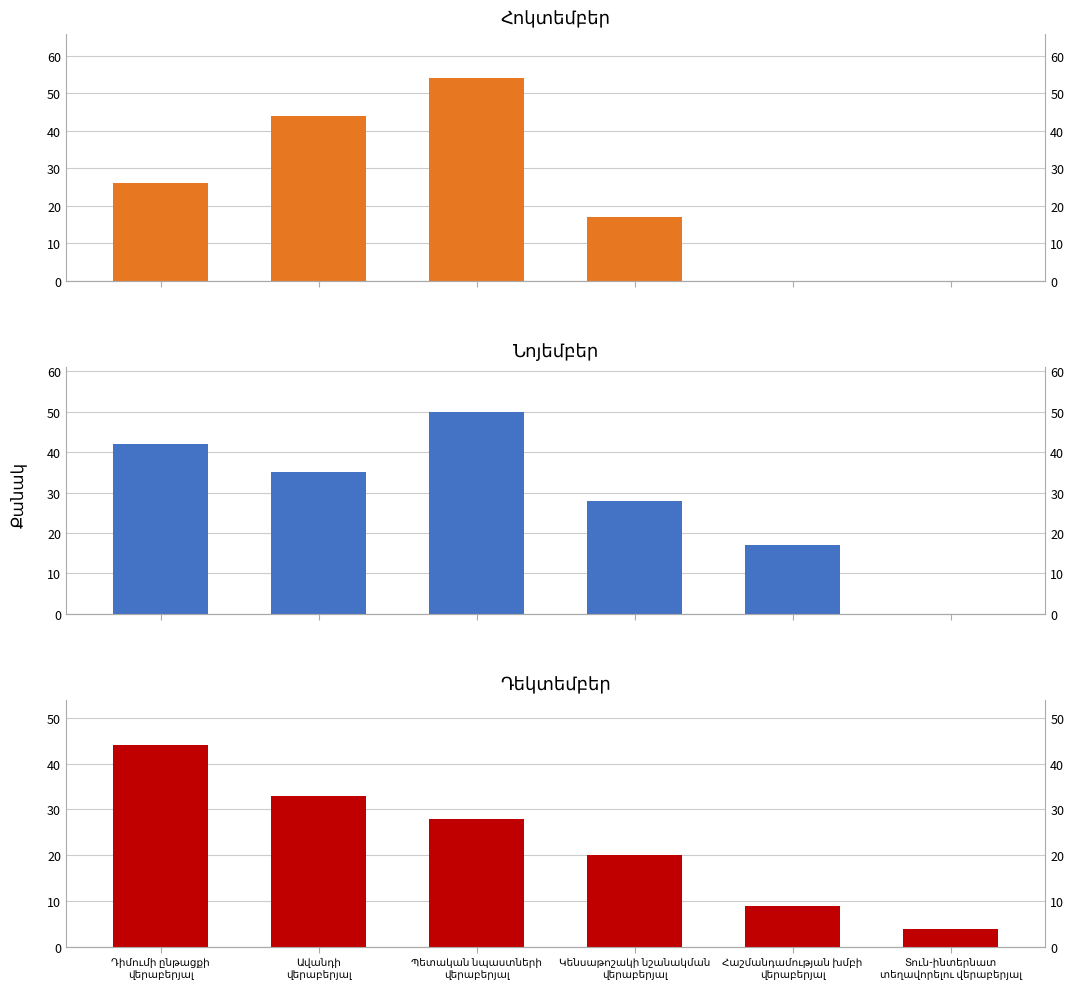

List the series in order of their peak value, lowest first.

Դեկտեմբեր, Նոյեմբեր, Հոկտեմբեր